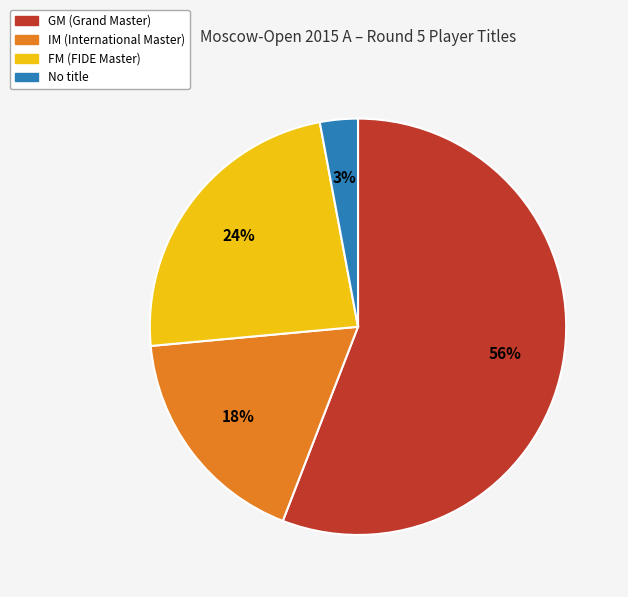

Is there a majority slice in this chart?

Yes